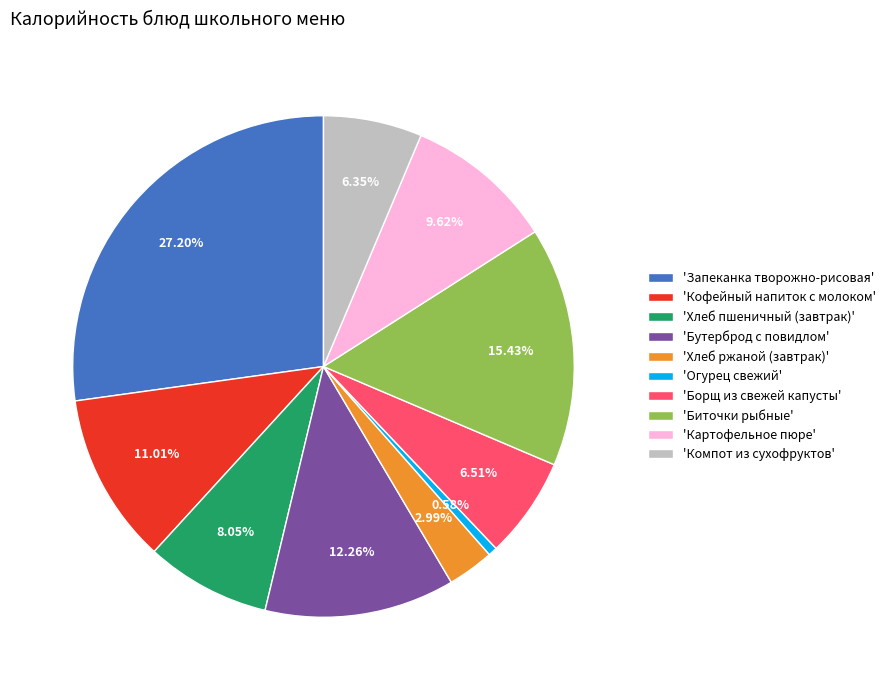

Is there a majority slice in this chart?

No